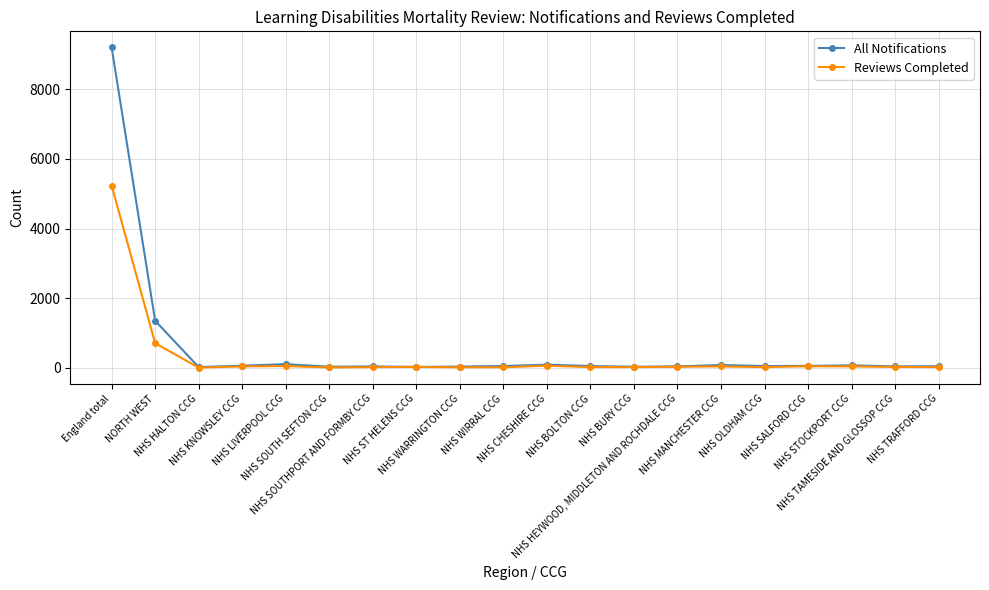

What is the highest value of the All Notifications series?

9200